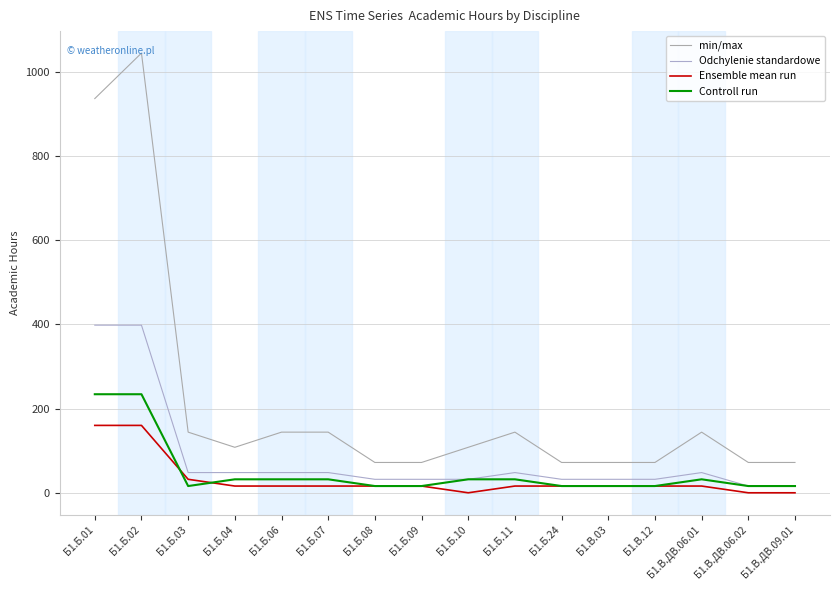

True or false: Ensemble mean run has a value of 16 at Б1.Б.07.

True